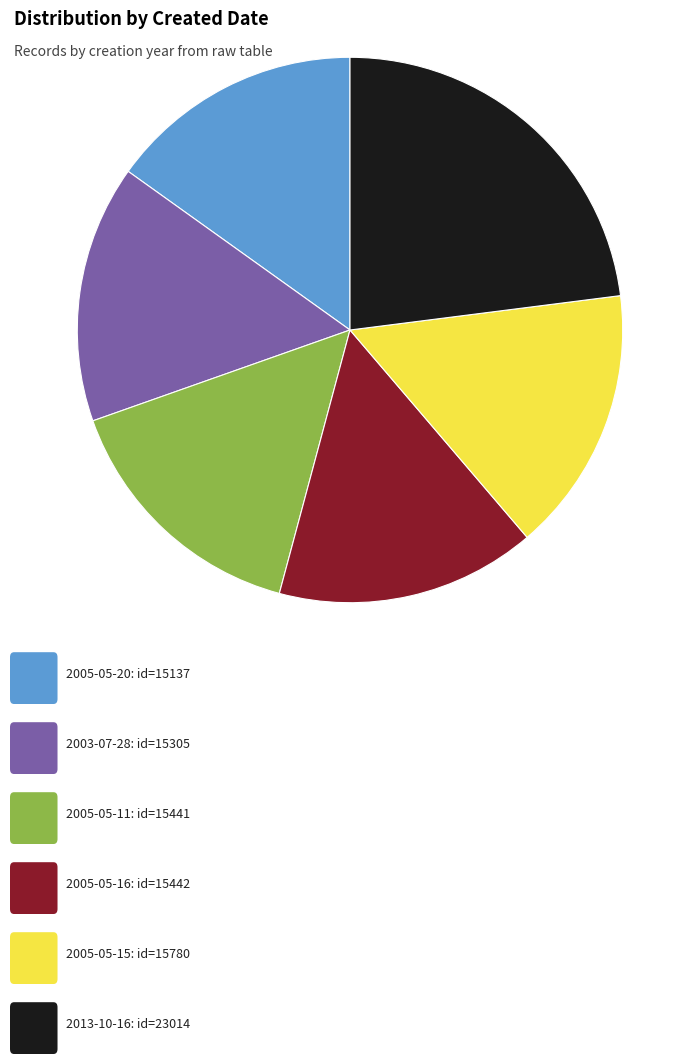

Does any single category account for the majority?

No